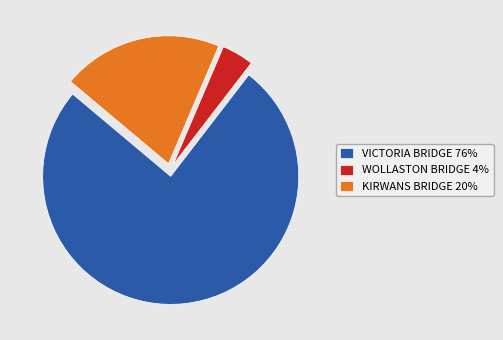

Is it true that VICTORIA BRIDGE is 76% of the pie?

True